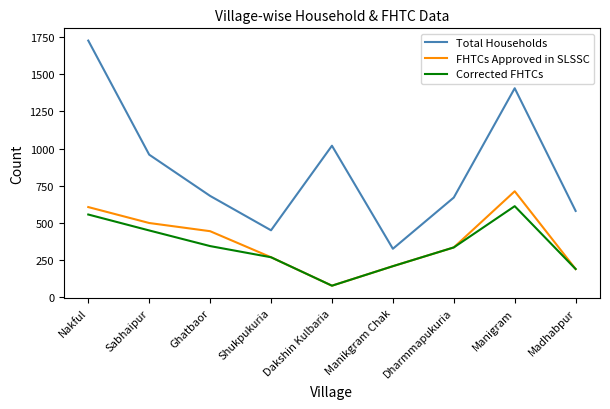

The FHTCs Approved in SLSSC series shows 607 at Nakful. True or false?

True